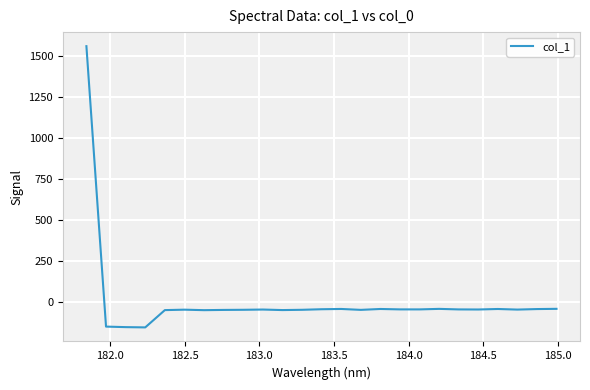

What is the smallest value displayed?

-154.3